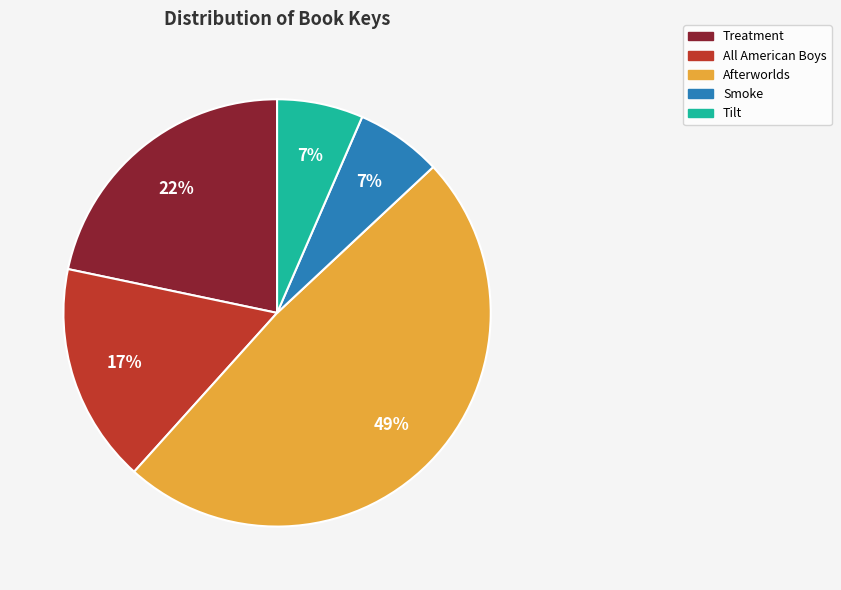

Which has a higher value, All American Boys or Afterworlds?

Afterworlds